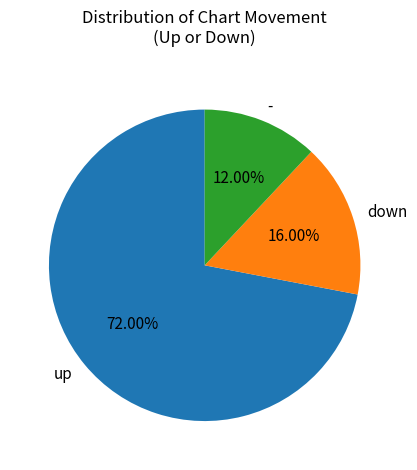

True or false: up accounts for 83% of the total.

False